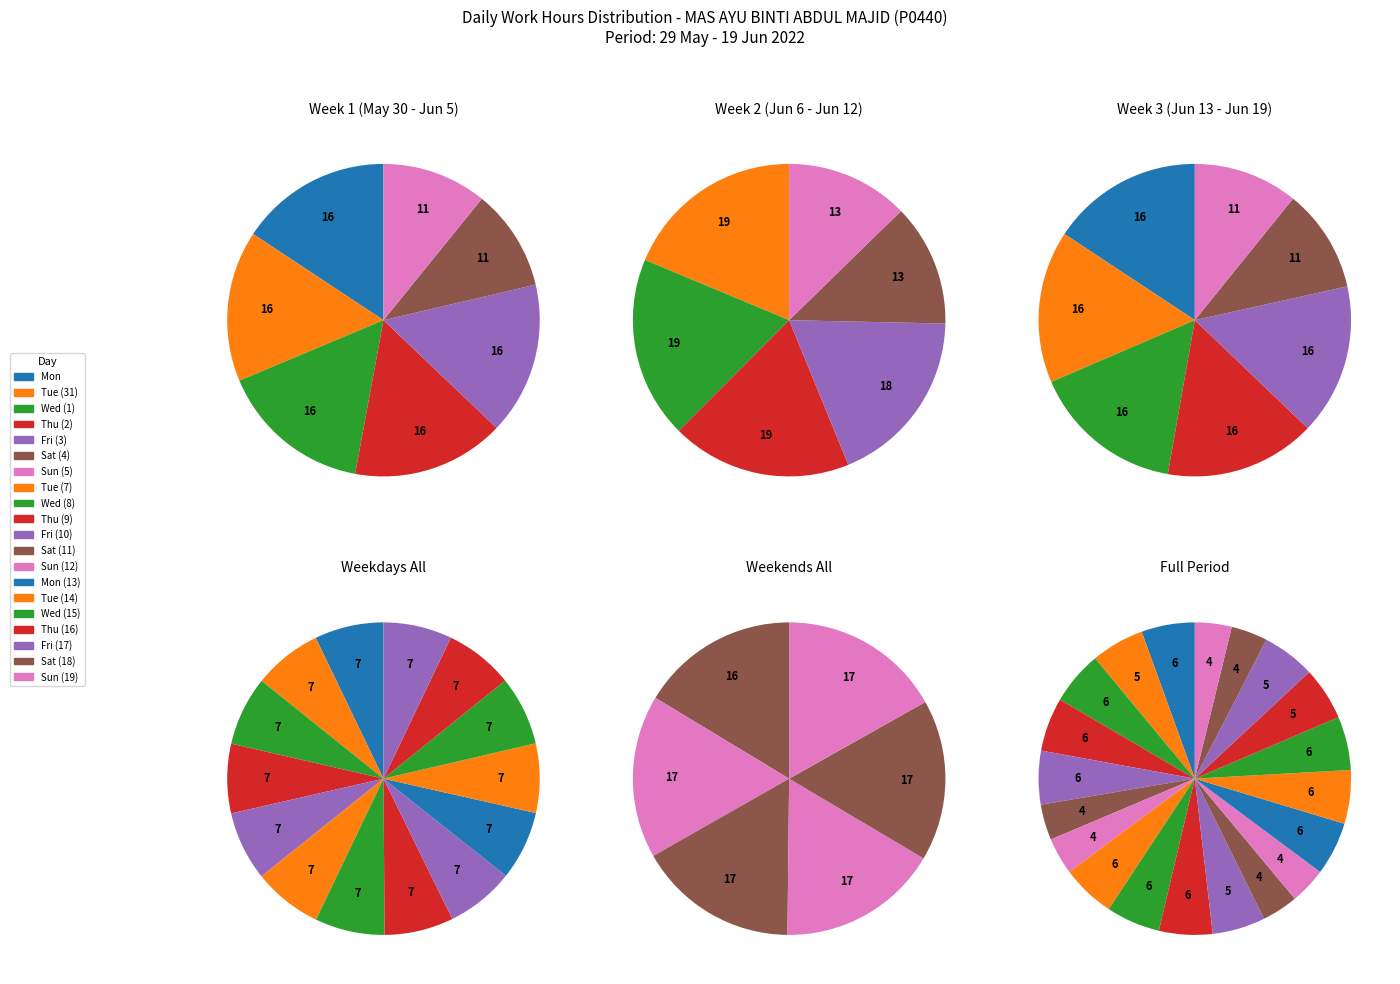

The Sun (5) slice represents 4% of the pie. True or false?

True